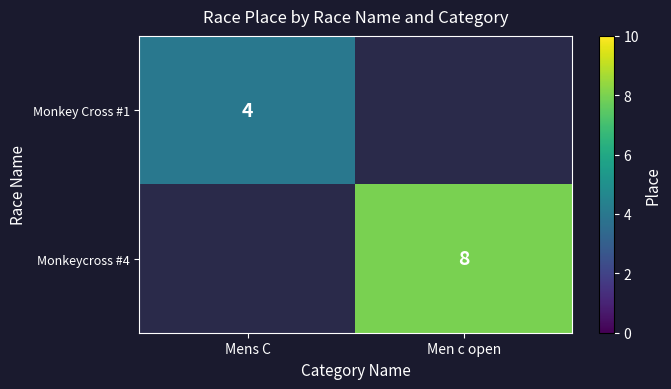

Is it true that Monkey Cross #1 equals 4 at Mens C?

True